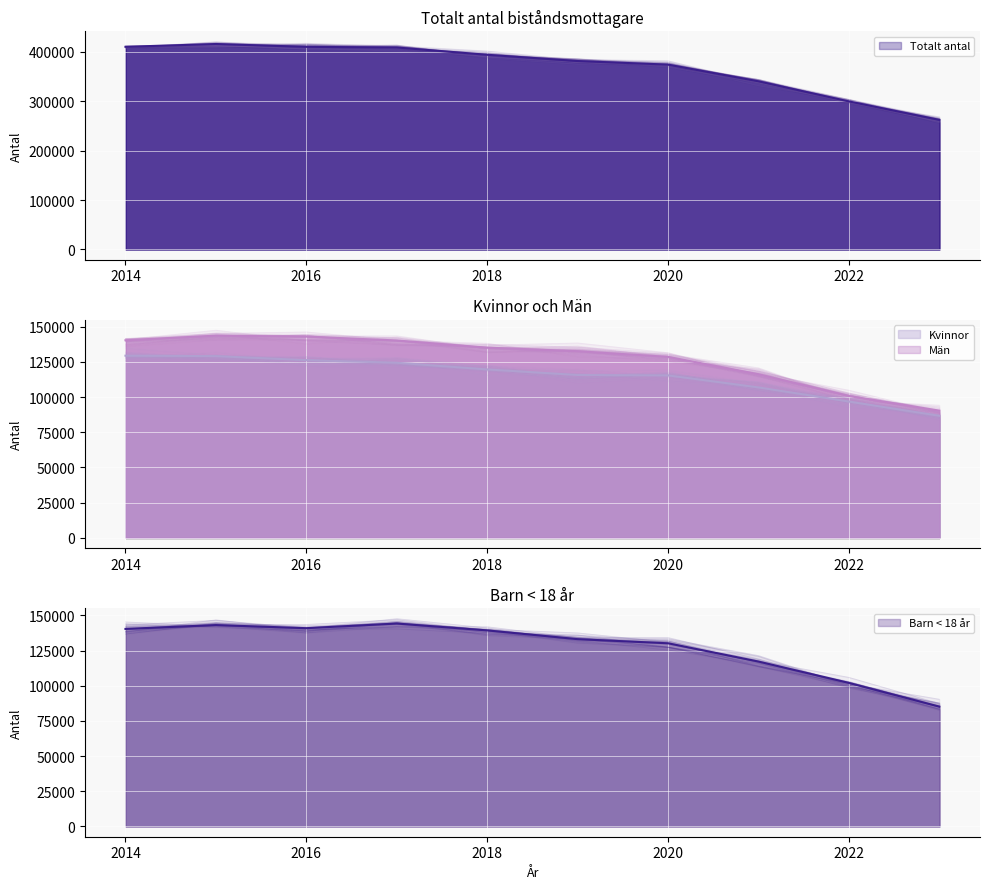

How many values in the Totalt antal series exceed 394210?

4